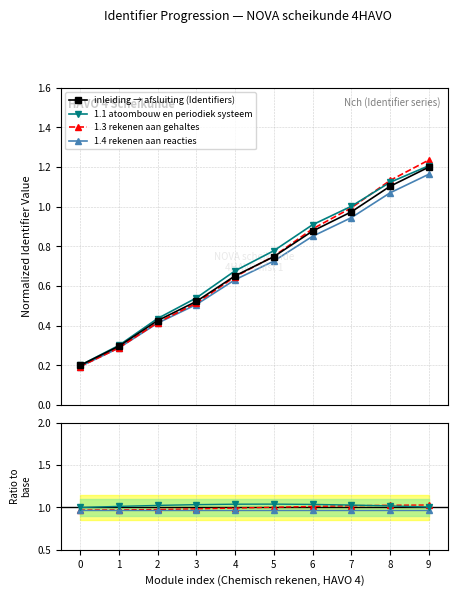

Is the value of inleiding → afsluiting (Identifiers) at 0 greater than the value of 1.3 rekenen aan gehaltes at 2?

No